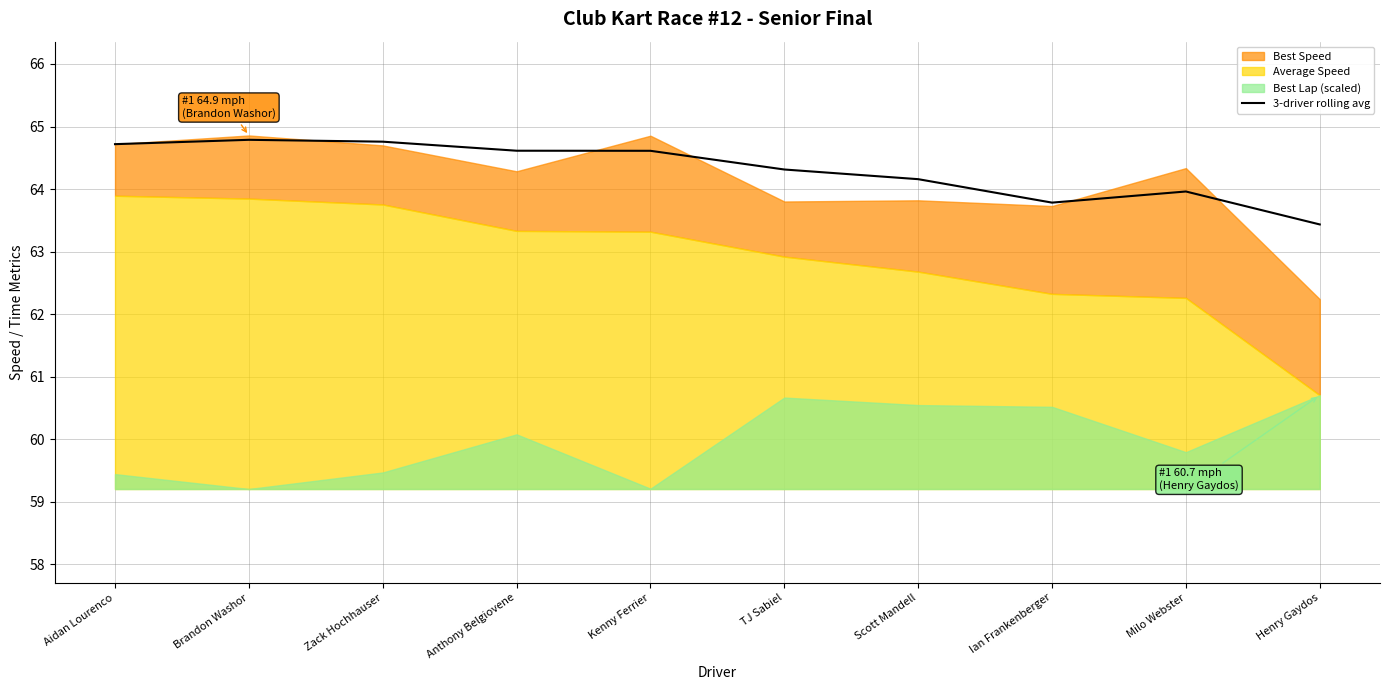

What is the label of the 8th point from the left?

Ian Frankenberger